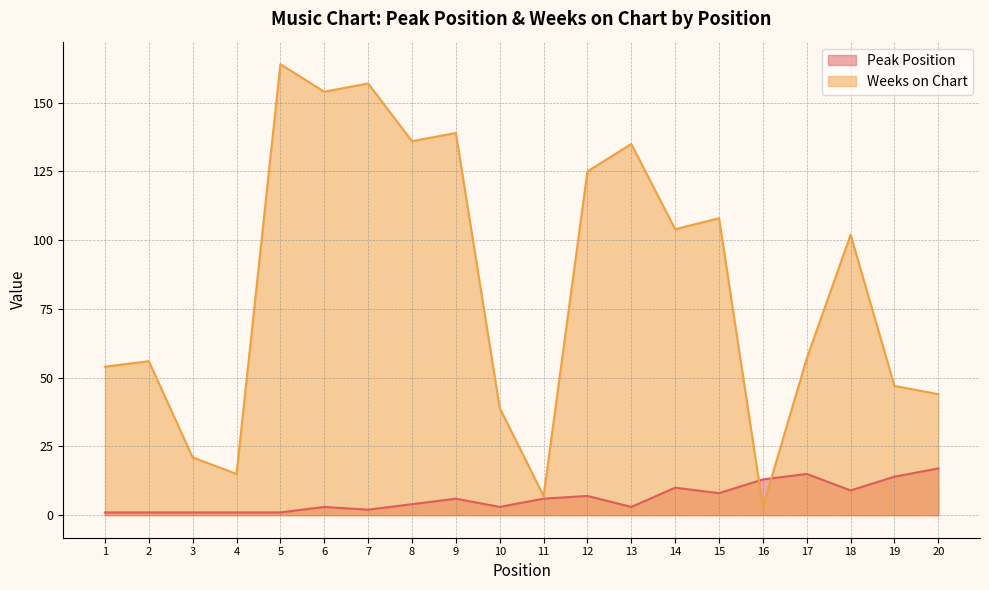

How many interior local valleys does the Peak Position series have?

5